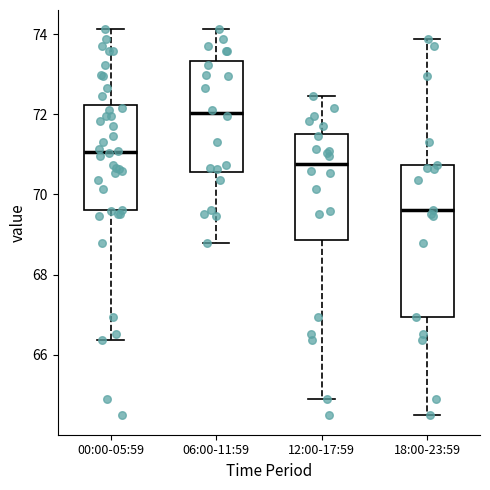

Reading left to right, read every box against the y-axis: the position of its median line, the range the box covers, and the ends of its whiskers. The values are not printed on the chart, so give them approximately, as read against the axis.

00:00-05:59: median 71.0, box 69.6 to 72.2, whiskers 66.4 to 74.2
06:00-11:59: median 72.0, box 70.6 to 73.4, whiskers 68.8 to 74.2
12:00-17:59: median 70.8, box 68.8 to 71.6, whiskers 65.0 to 72.4
18:00-23:59: median 69.6, box 67.0 to 70.8, whiskers 64.4 to 73.8